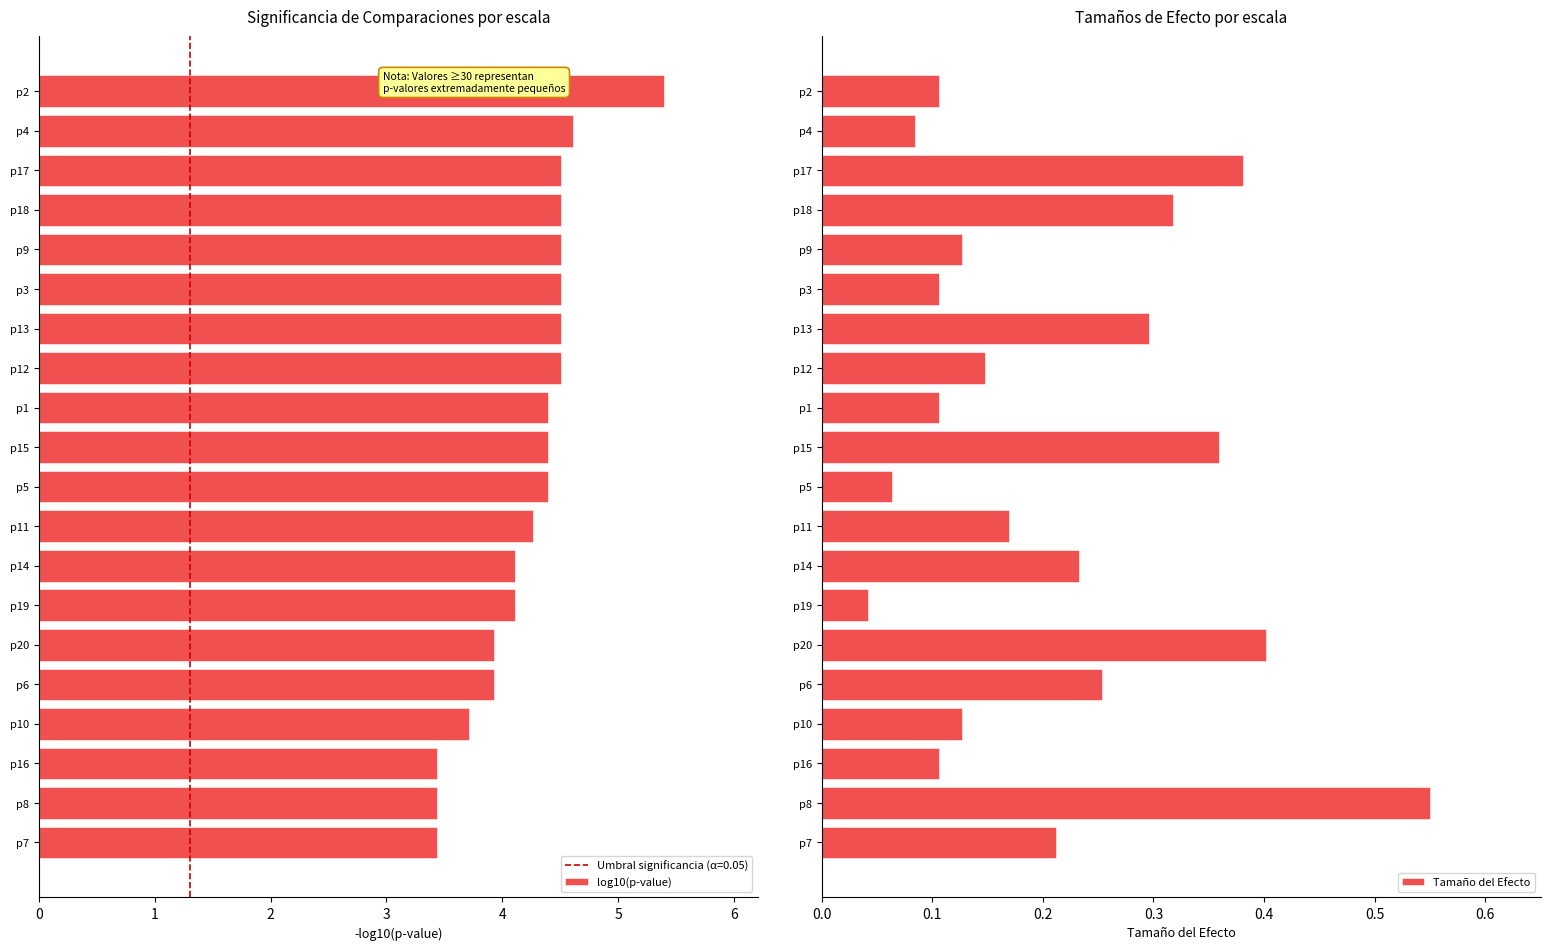

List the series in order of their peak value, lowest first.

Tamaño del Efecto, log10(p-value)